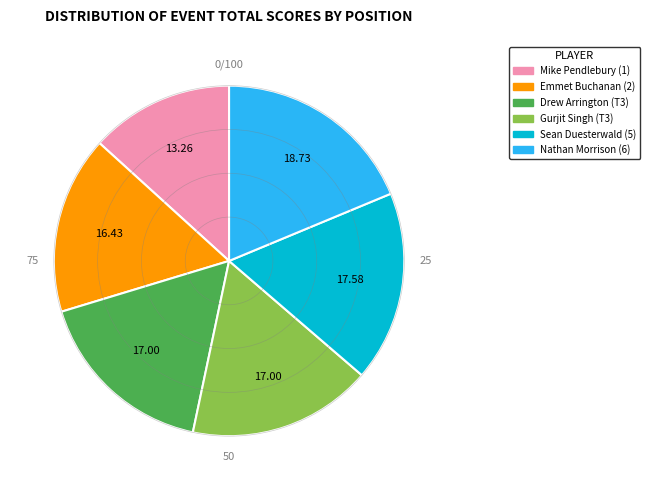

Which category has the biggest portion of the pie?

Nathan Morrison (6)